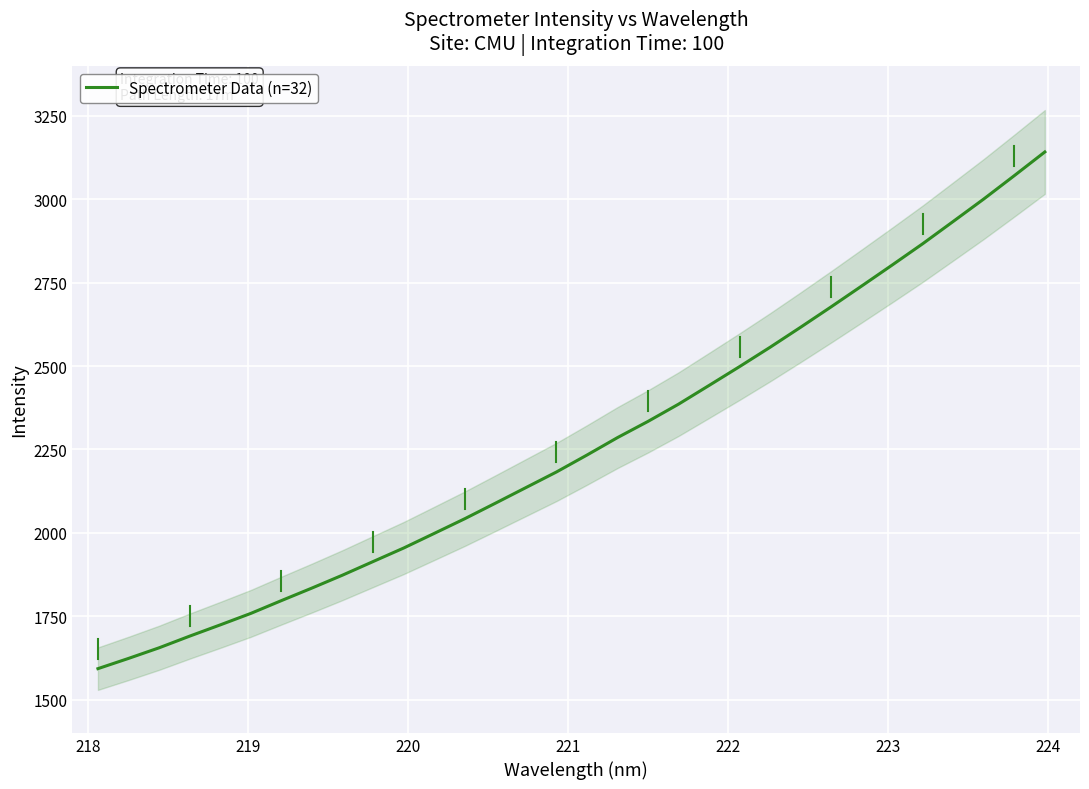

What is the difference between the maximum and minimum values?

1549.3